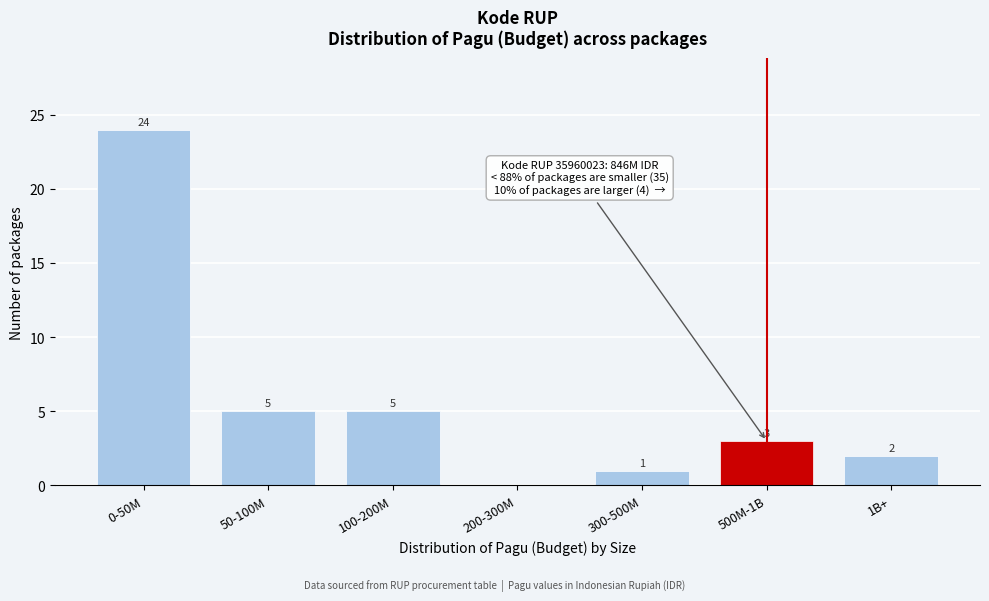

Reading left to right, list all the values displayed in this chart.

0-50M=24	50-100M=5	100-200M=5	200-300M=0	300-500M=1	500M-1B=3	1B+=2